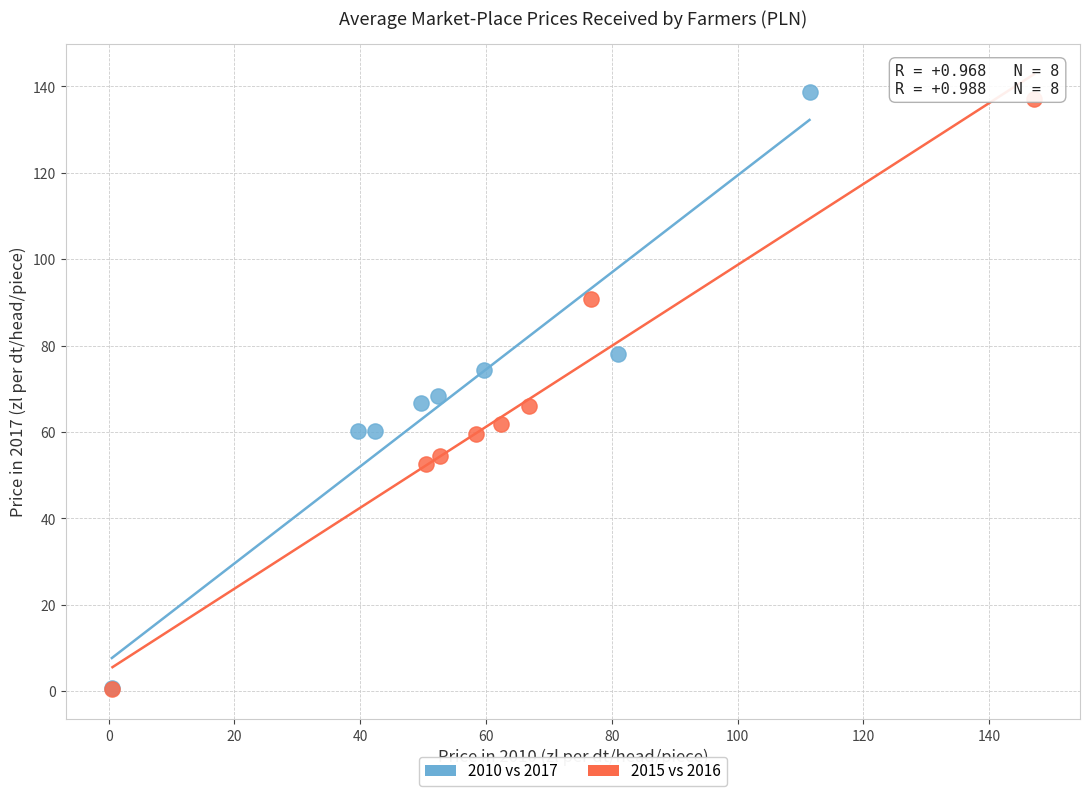

Which series has the widest spread of Y values?

2010 vs 2017